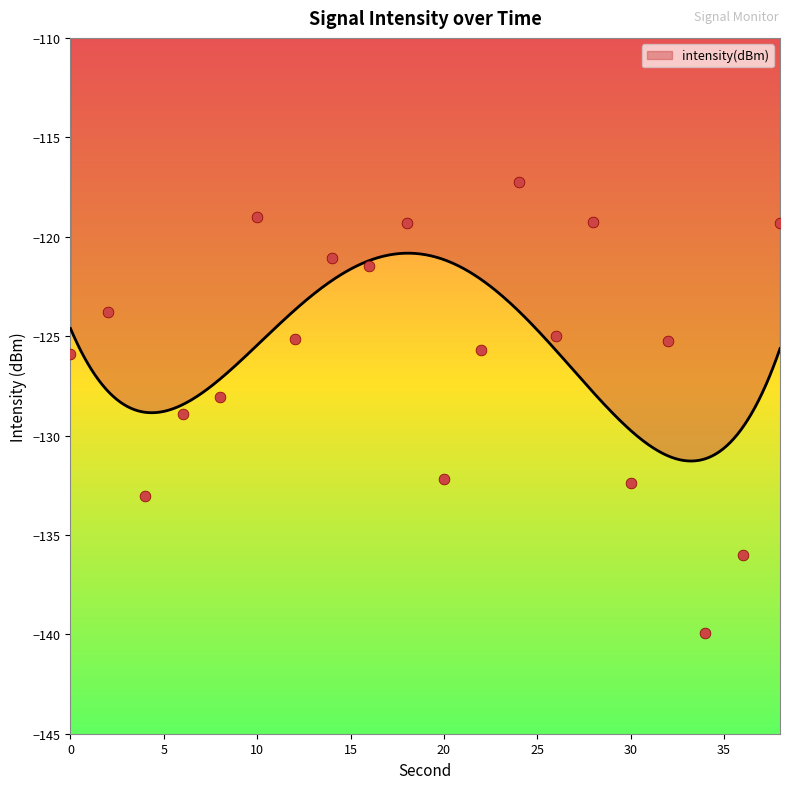

Which has a higher value, 6 or 16?

16